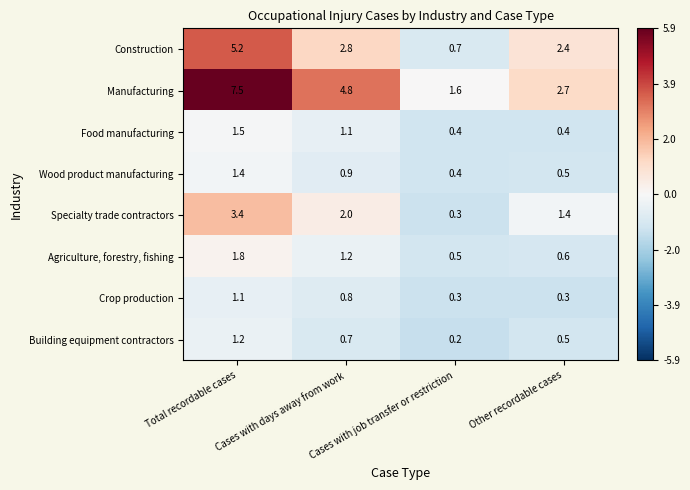

Which series has the widest spread of values?

Manufacturing